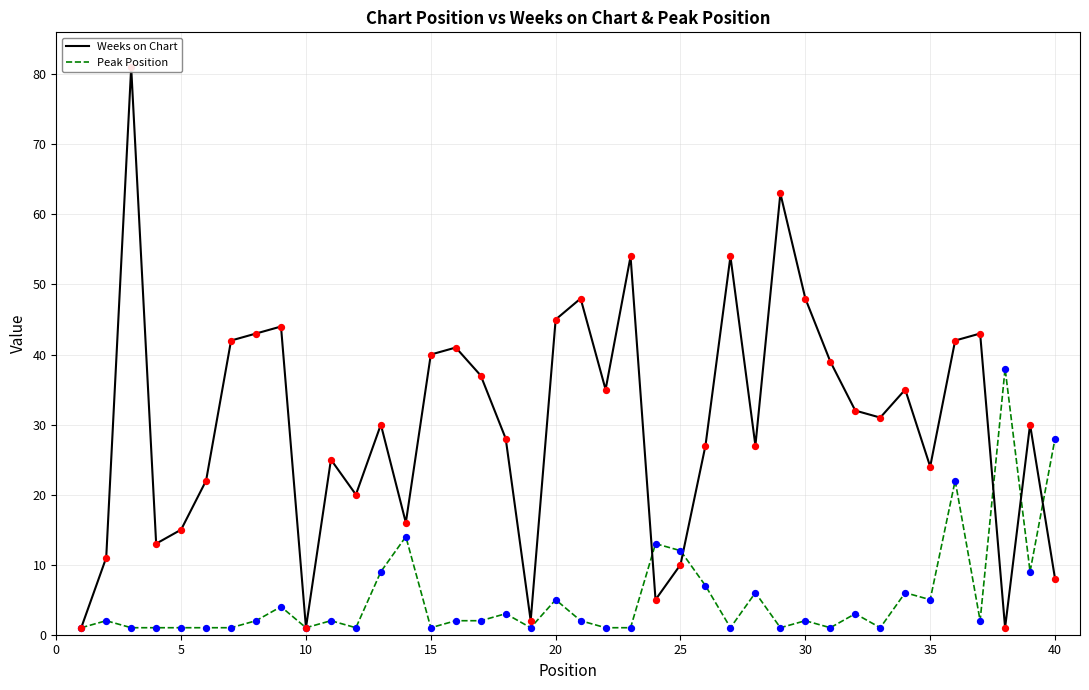

Which series contains the highest Y value?

Weeks on Chart